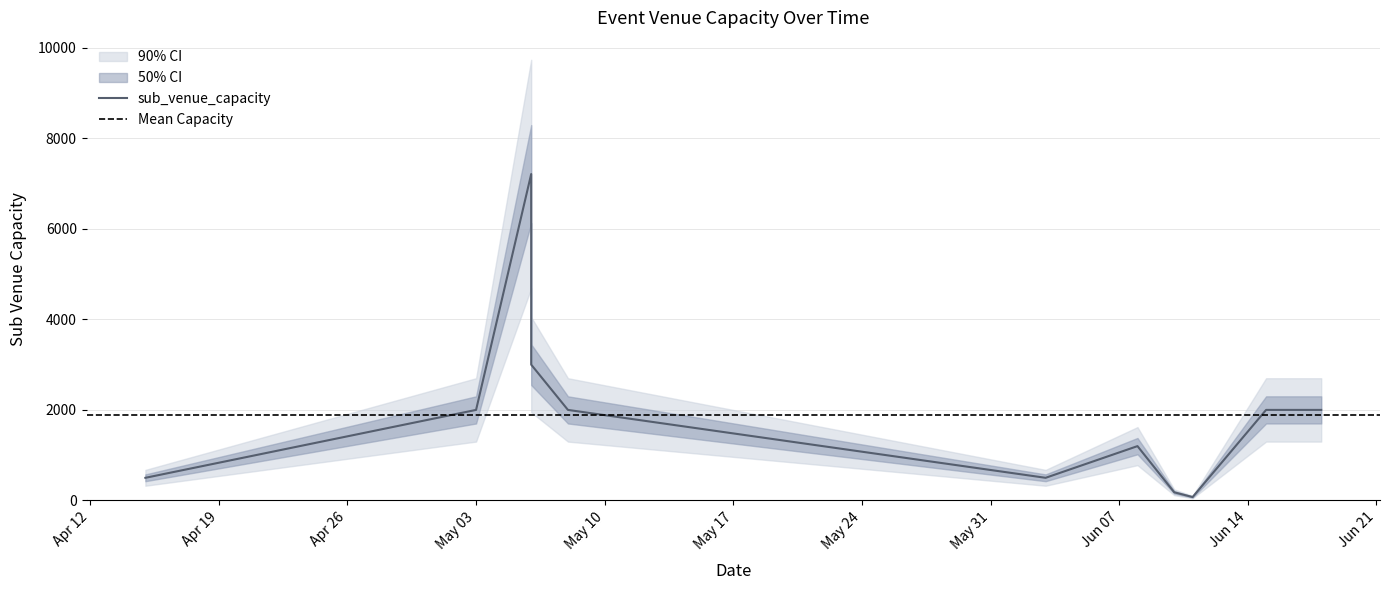

Which category has the lowest value across all series?

11/06/2022